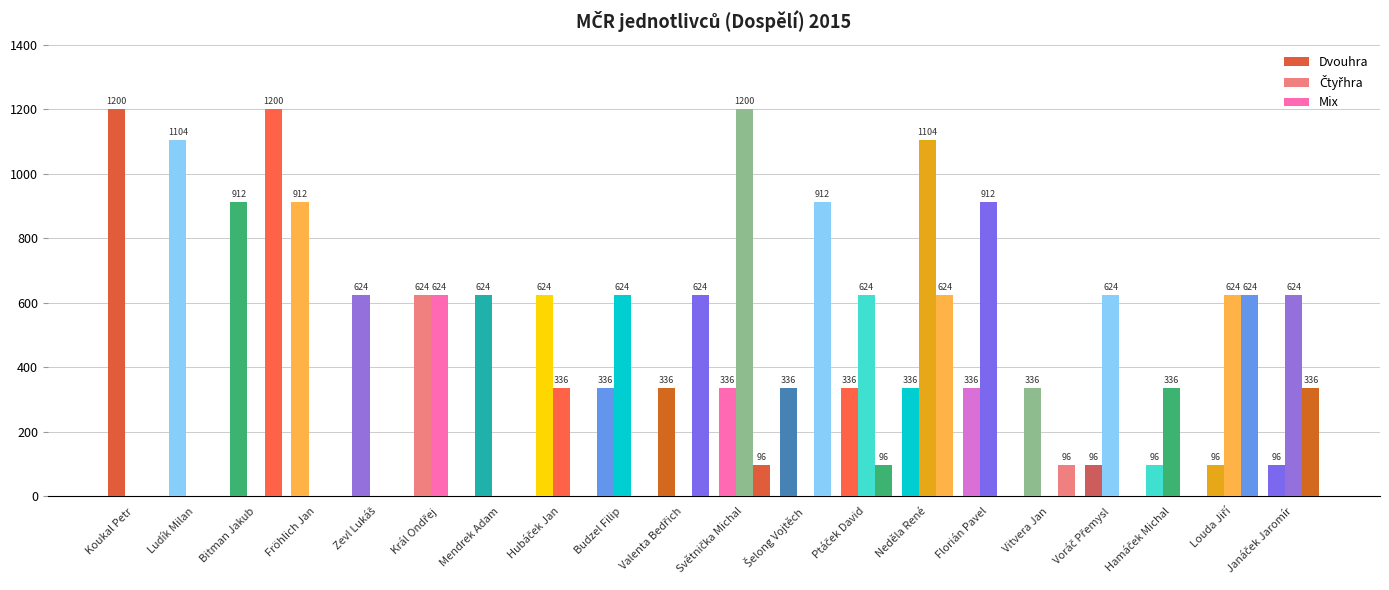

What is the highest value of the Dvouhra series?

1200